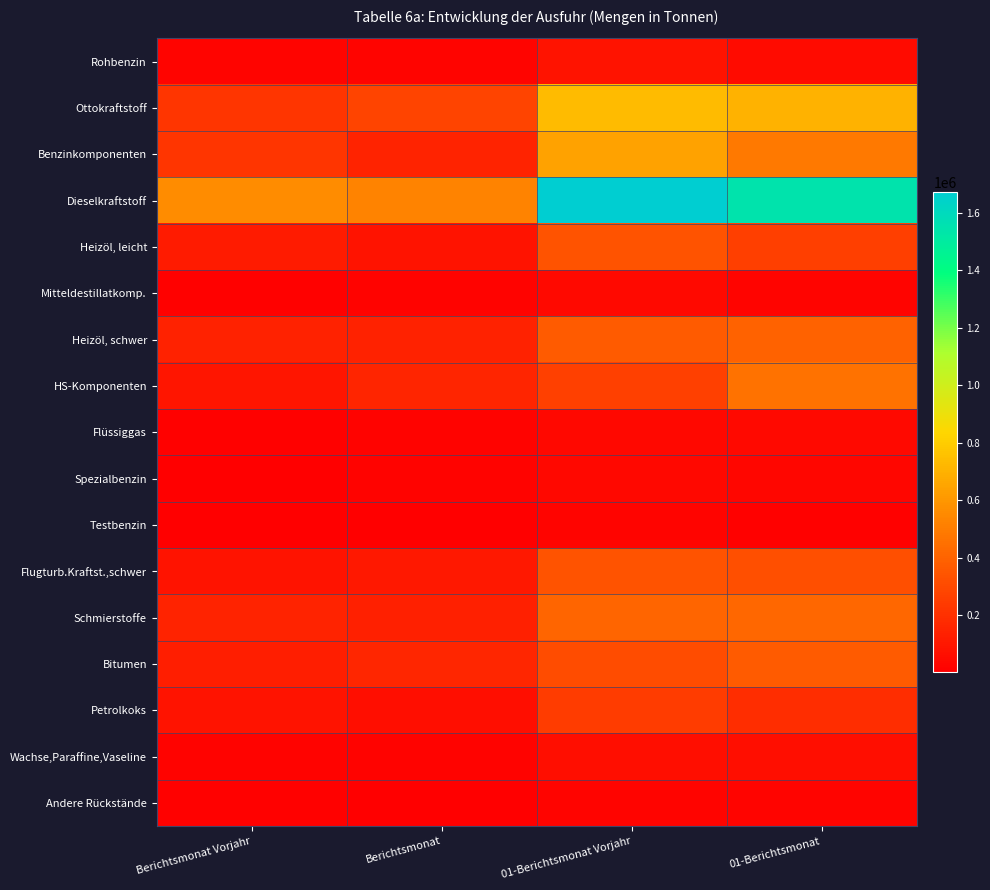

What is the total value across all series at Berichtsmonat?

1915762